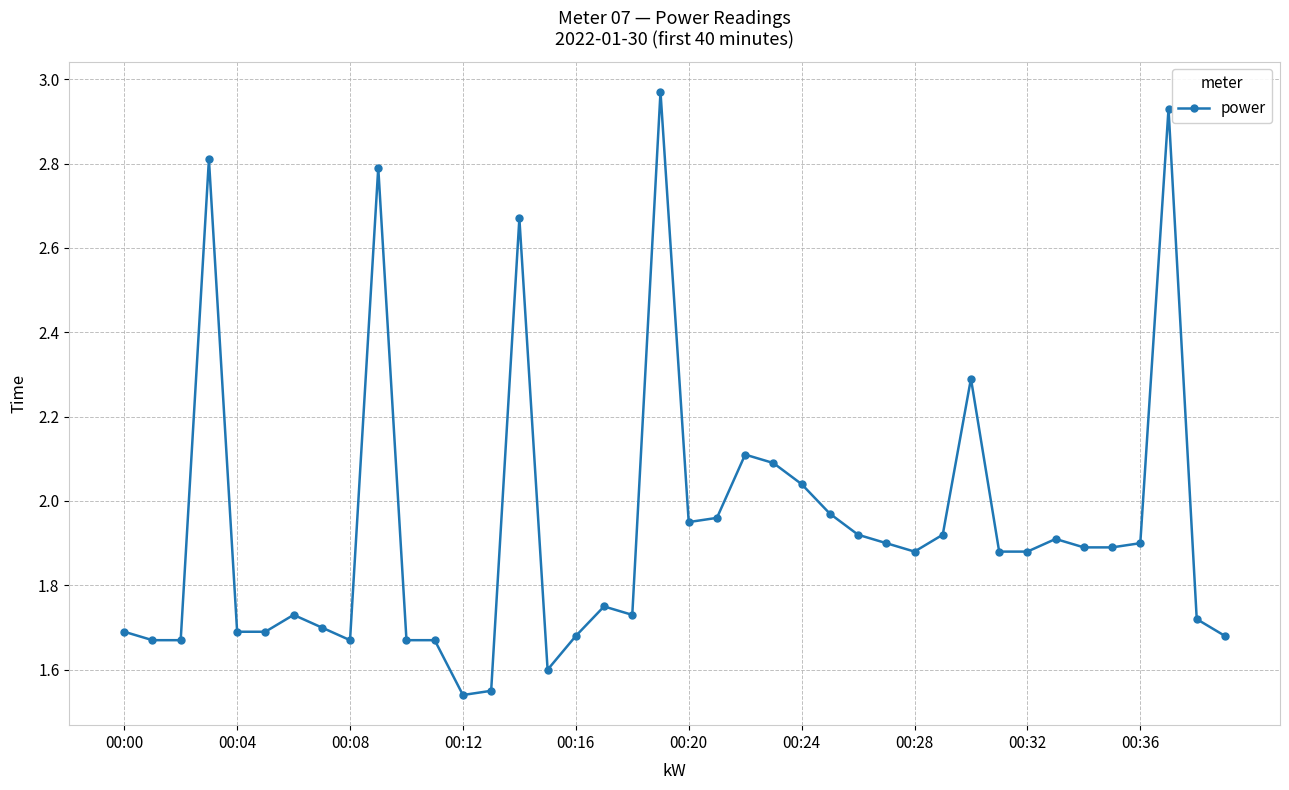

What is the difference between the maximum and second lowest values?

1.4